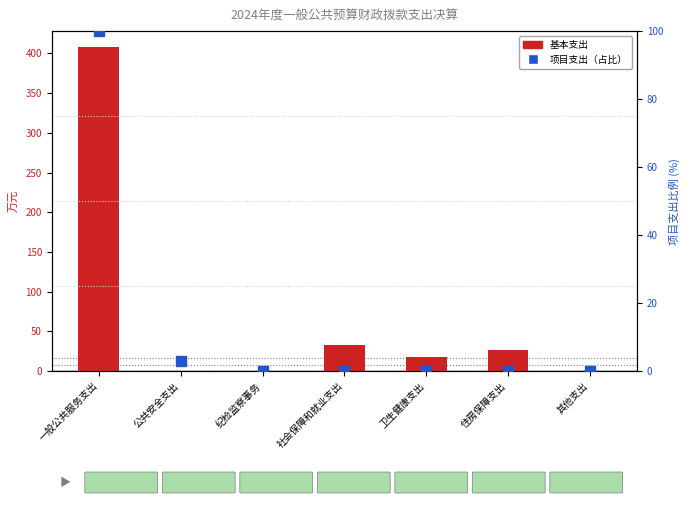

Which series has the largest total across all categories?

基本支出